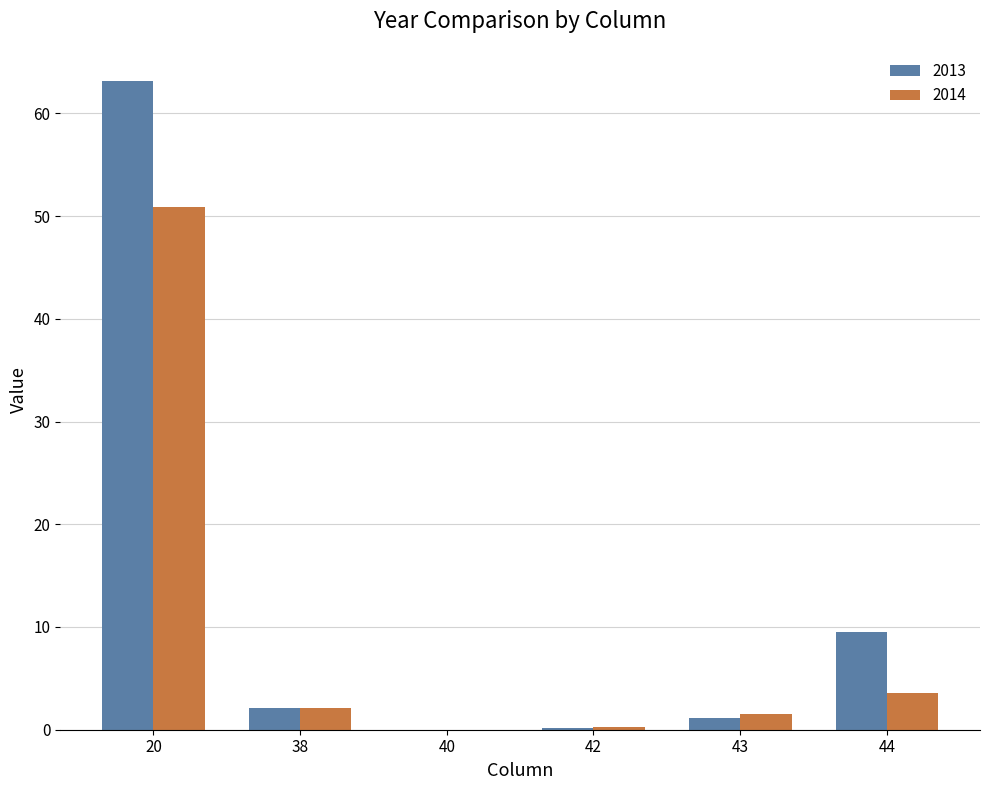

What is the sum of the 2013 values at 38 and 44?

11.7